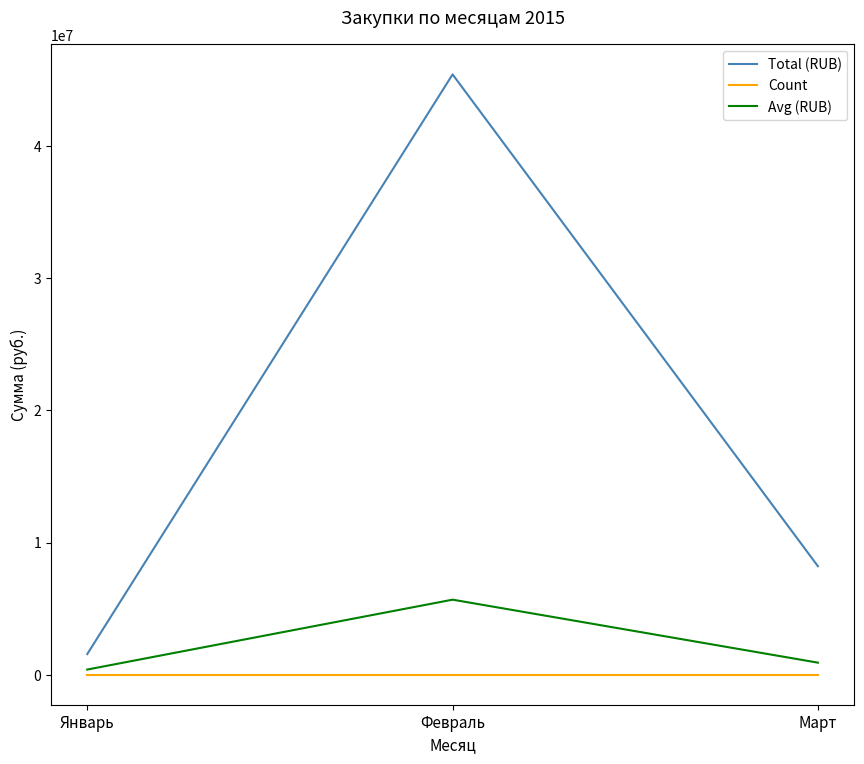

The Avg (RUB) series shows 390831 at Январь. True or false?

True